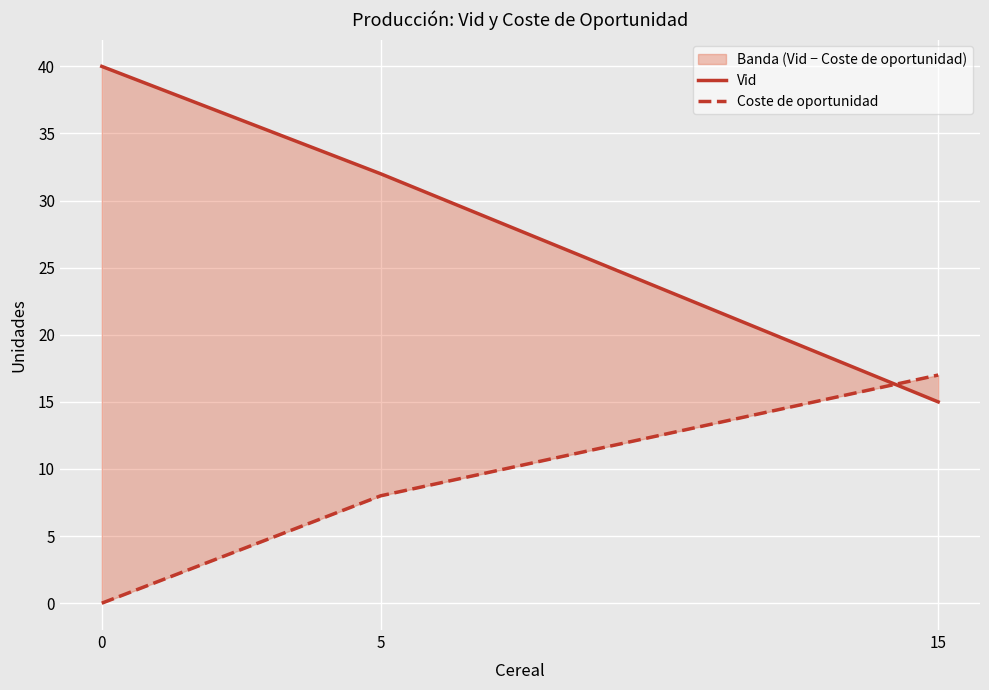

List the series in order of their overall mean, highest first.

Vid, Coste de oportunidad